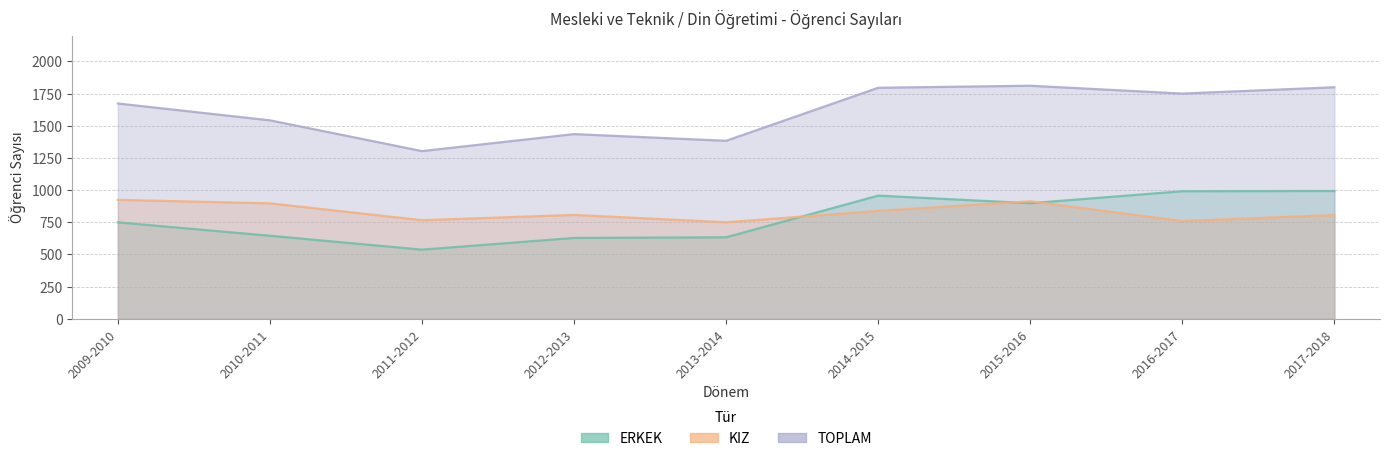

True or false: ERKEK has a value of 216 at 2009-2010.

False